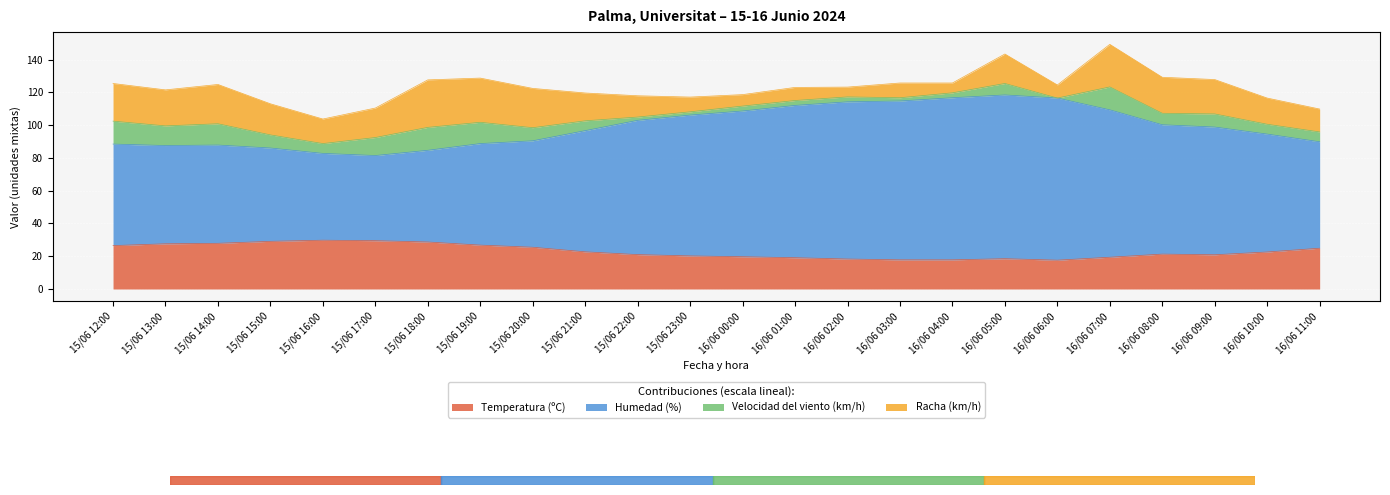

What is the value of the Temperatura (ºC) point at the 17th from the left?

17.8